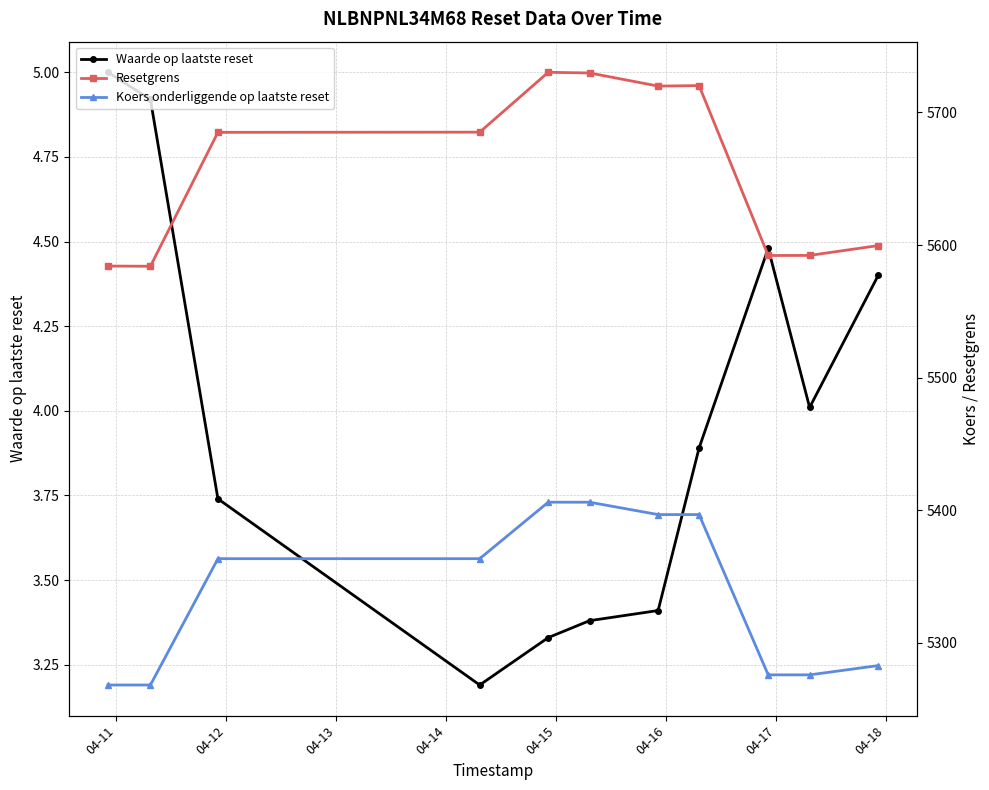

What is the value of the Waarde op laatste reset point at the 10th from the left?

4.0